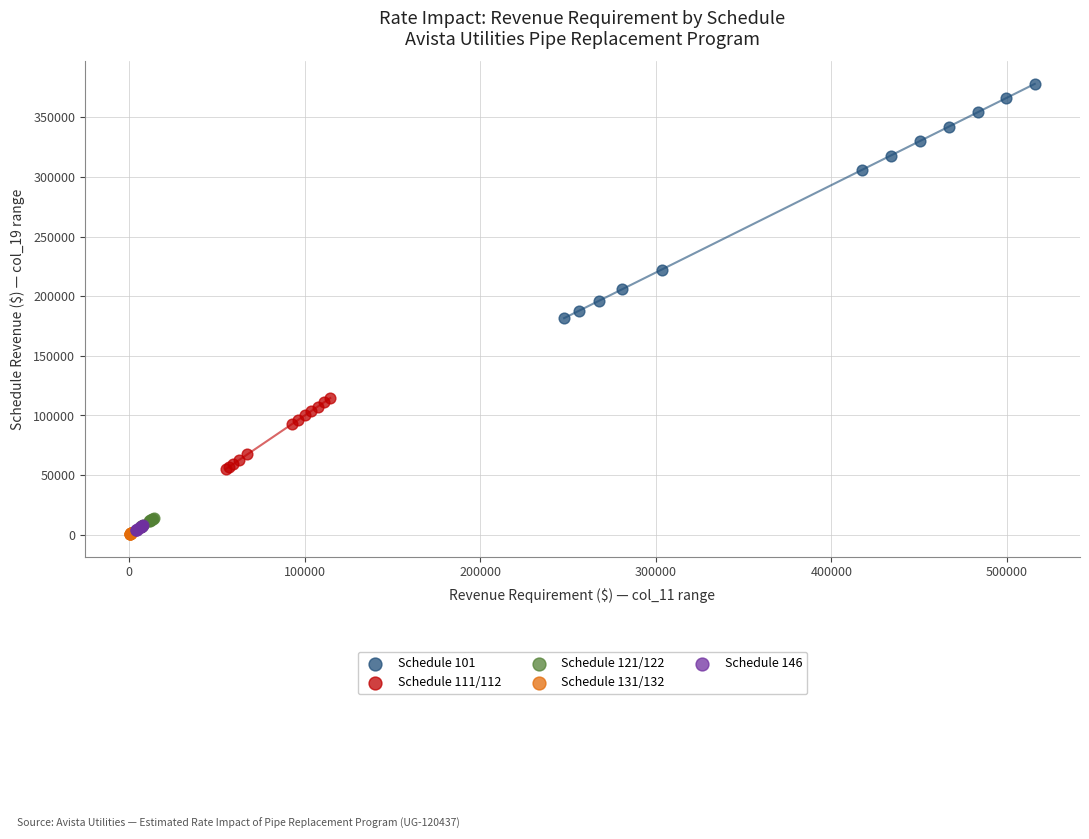

Which series reaches the maximum Y coordinate?

Schedule 101